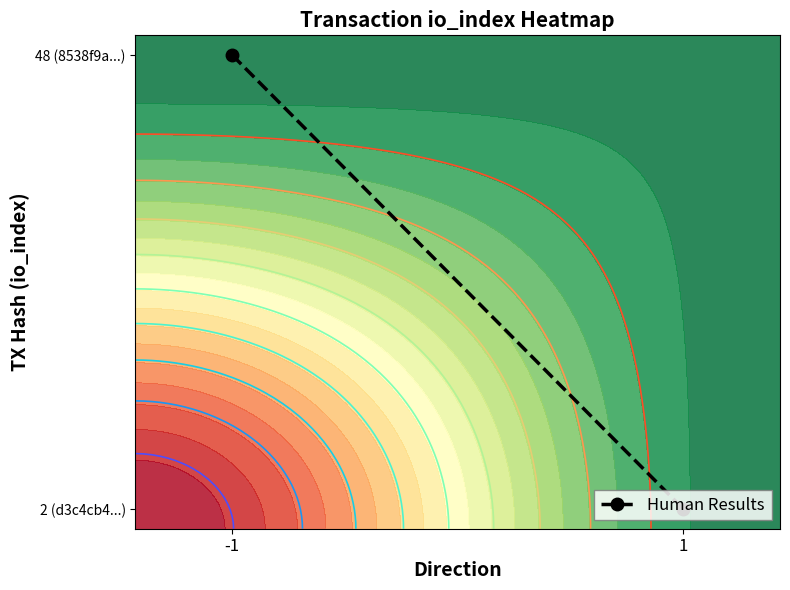

Rank the categories by value from lowest to highest.

1, -1